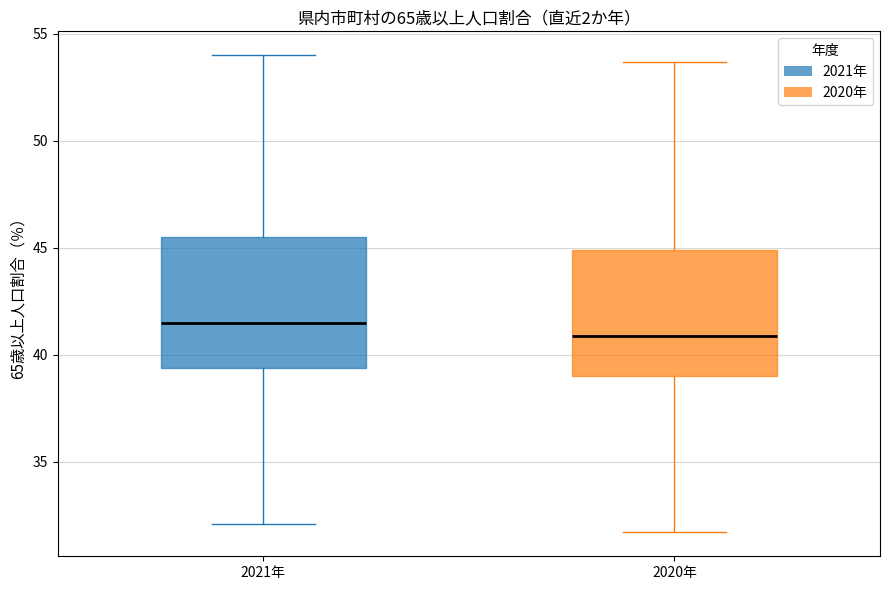

Where is the upper edge of the box for 2021年 on the y-axis? The values are not printed on the chart, so give them approximately, as read against the axis.

45.5